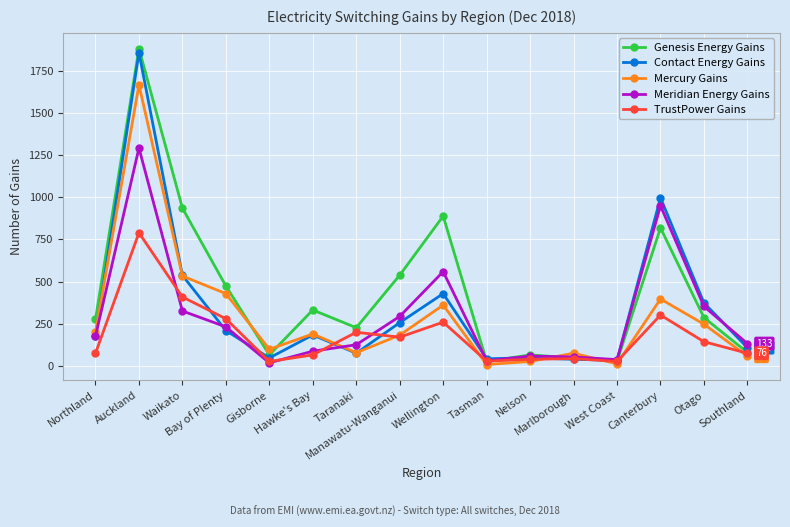

Which series has the largest range (max minus min)?

Genesis Energy Gains